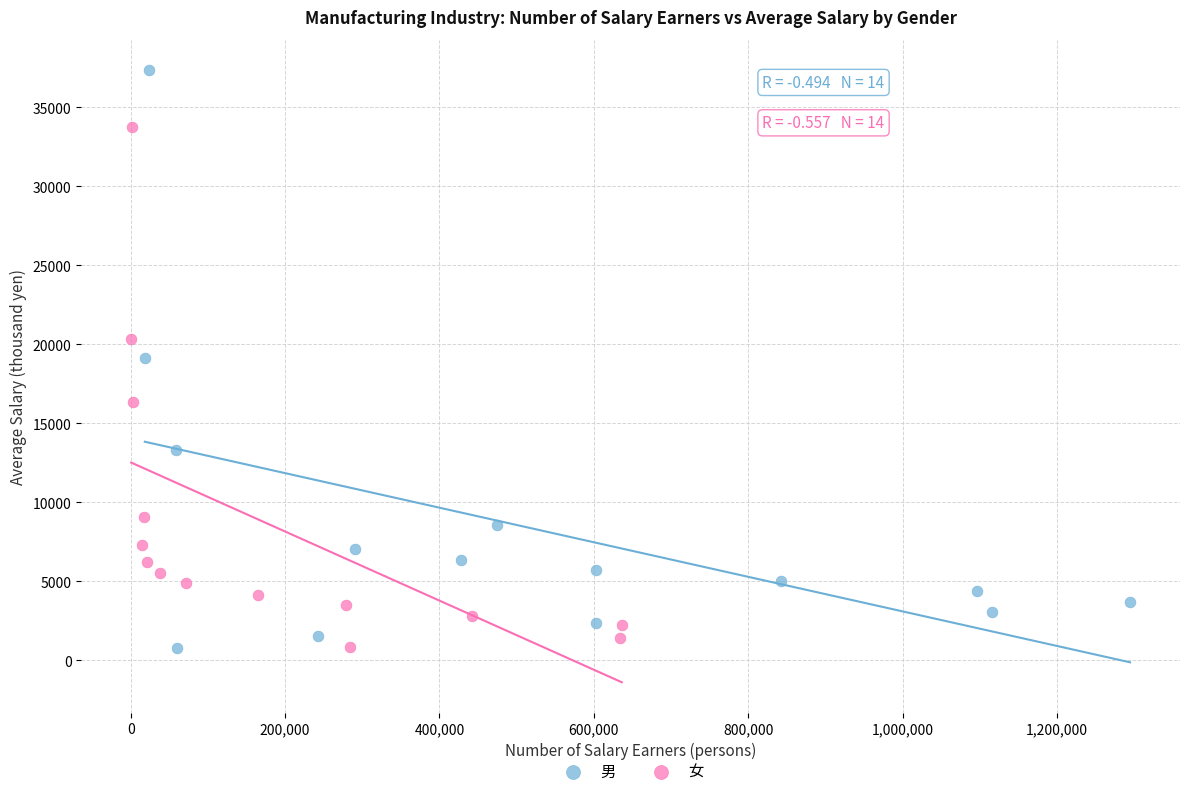

Which series has the widest spread of Y values?

男